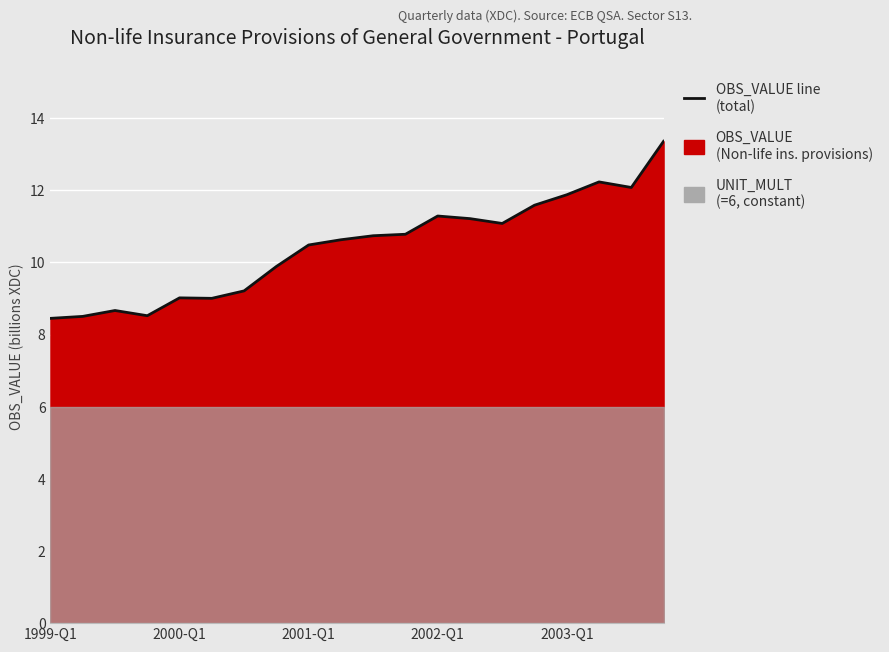

Is it true that the value at 2001-Q1 is 6.4?

False